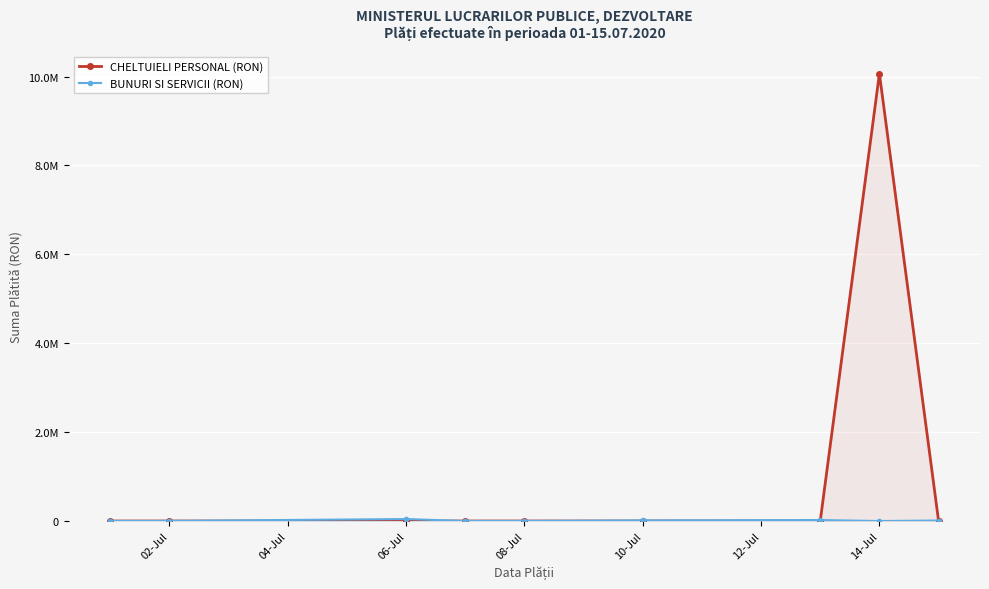

How many series are shown in this chart?

2